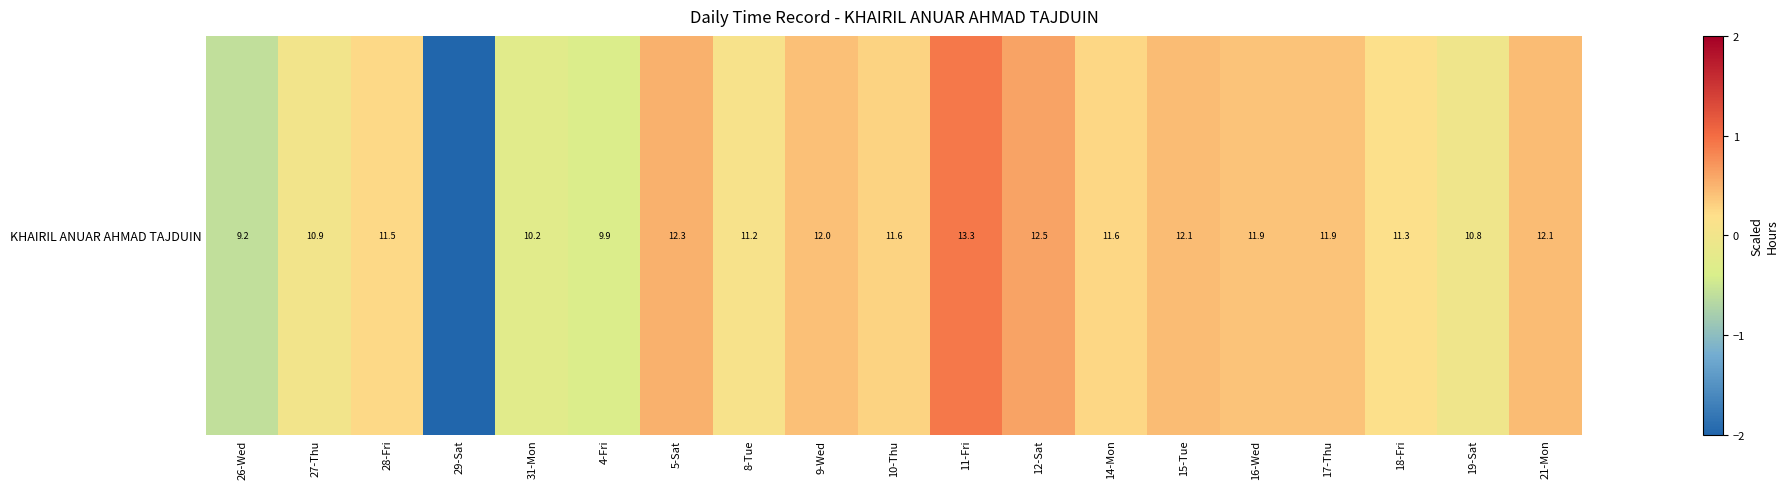

Is it true that the value at 10-Thu is 0.3?

True